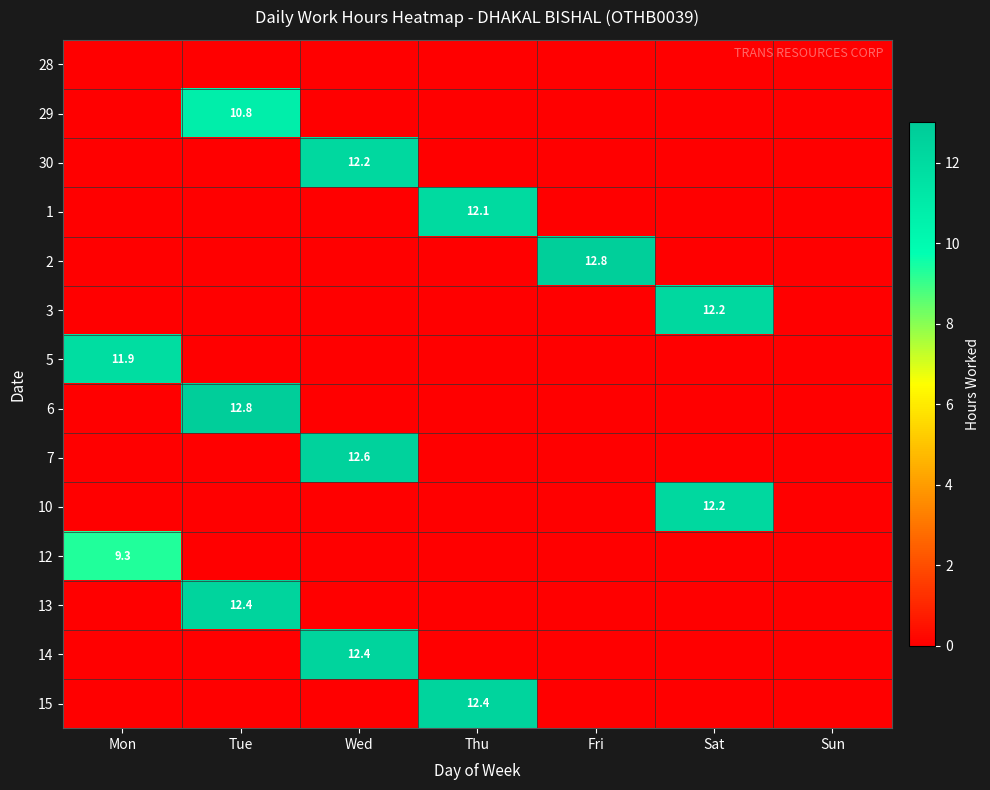

The value of 7 at Wed is 12.6. True or false?

True